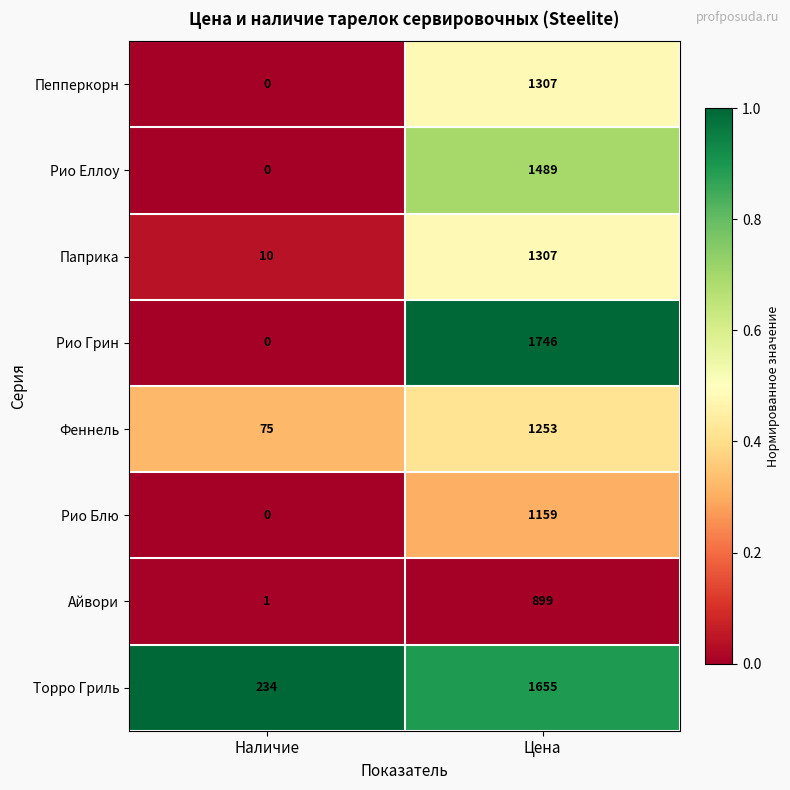

What is the difference between the maximum and minimum values in the Рио Блю series?

1159